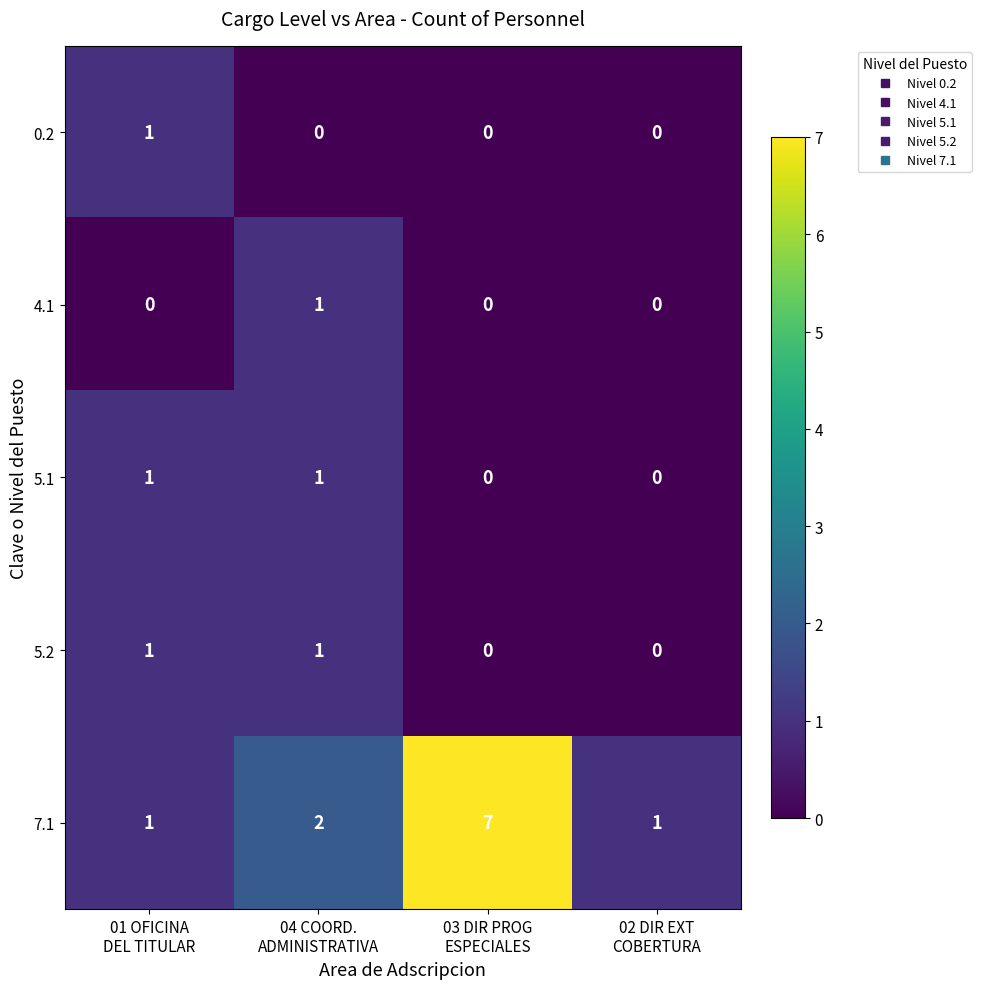

Which series has the largest total across all categories?

7.1